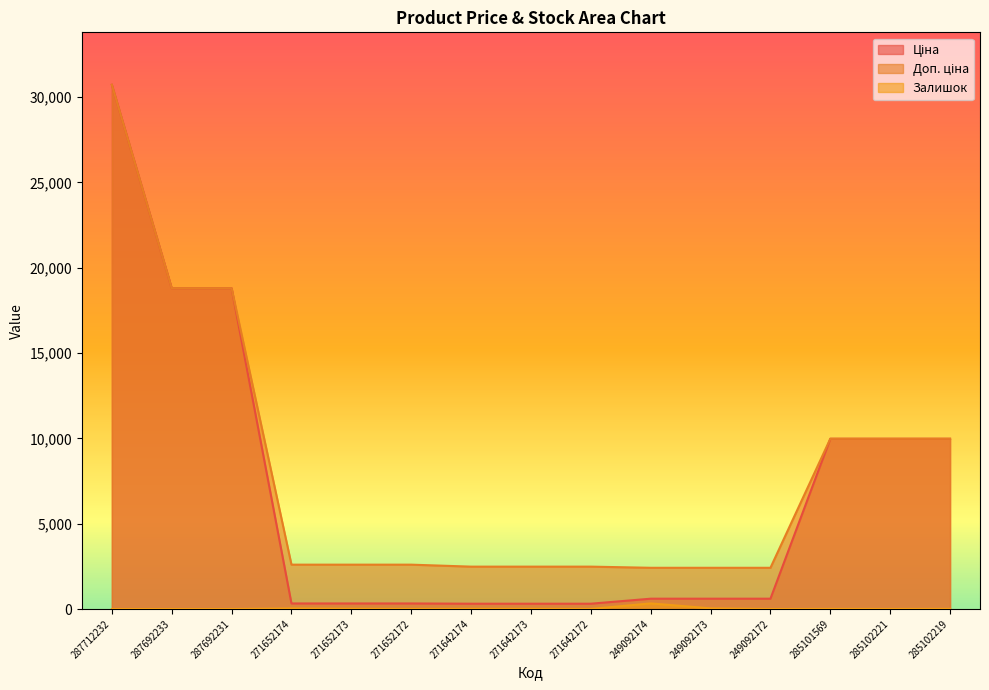

What are all the series names shown in the legend?

Ціна, Доп. ціна, Залишок